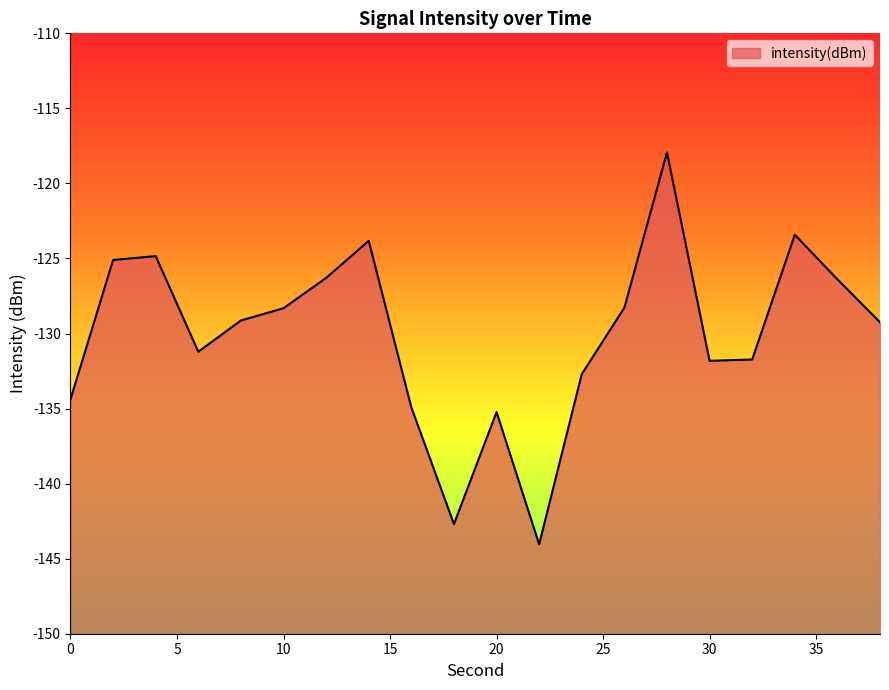

Reading left to right, list all the values displayed in this chart.

0=-134.4	2=-125.1	4=-124.8	6=-131.2	8=-129.1	10=-128.3	12=-126.3	14=-123.8	16=-134.9	18=-142.7	20=-135.2	22=-144.0	24=-132.7	26=-128.3	28=-117.9	30=-131.8	32=-131.7	34=-123.4	36=-126.4	38=-129.3